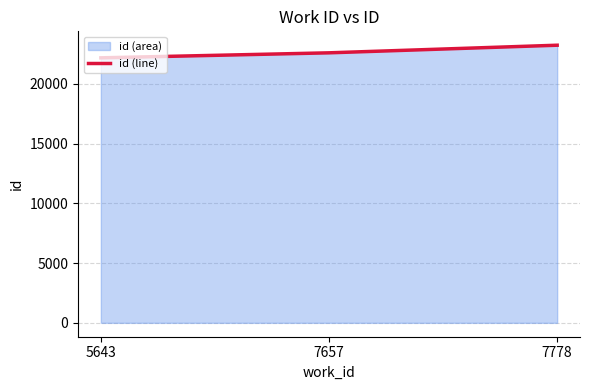

What is the difference between the maximum and minimum values?

1057